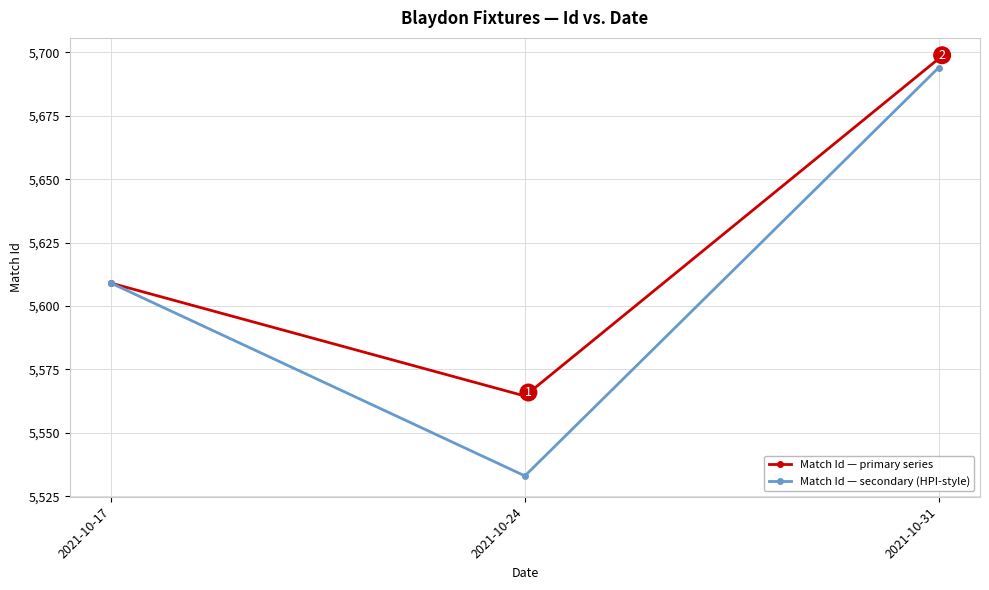

Is it true that Match Id — primary series equals 8590.7 at 2021-10-17?

False